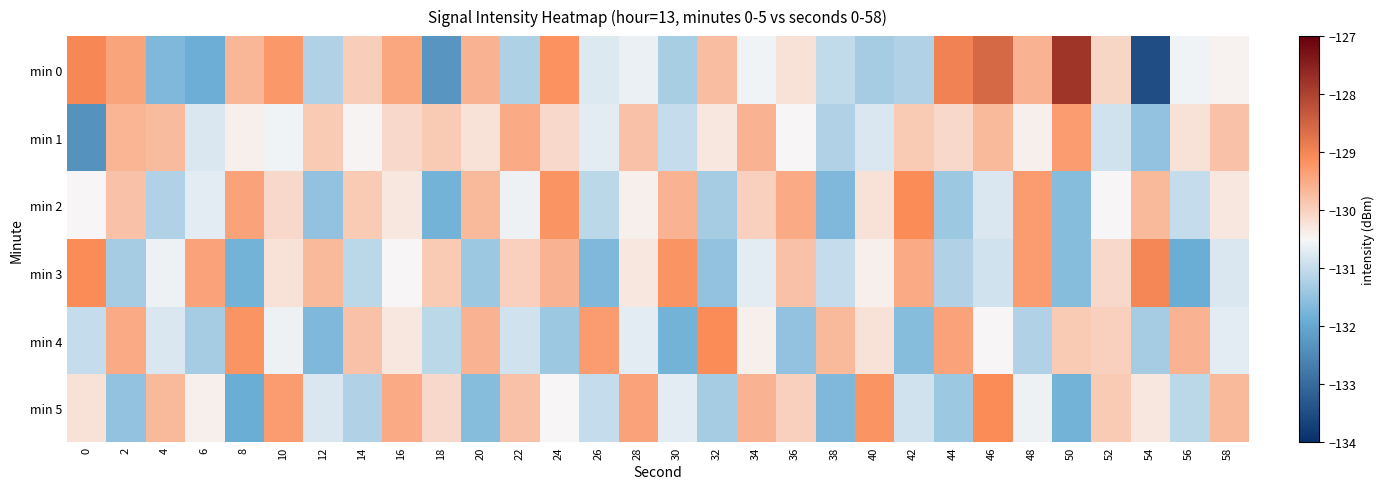

Reading left to right, list all the values displayed in this chart.

min 0: 0=-129.0	2=-129.4	4=-131.7	6=-131.9	8=-129.7	10=-129.3	12=-131.2	14=-130.0	16=-129.5	18=-132.3	20=-129.6	22=-131.2	24=-129.2	26=-130.8	28=-130.6	30=-131.3	32=-129.8	34=-130.6	36=-130.2	38=-131.0	40=-131.3	42=-131.2	44=-128.9	46=-128.6	48=-129.6	50=-127.8	52=-130.1	54=-133.5	56=-130.6	58=-130.4
min 1: 0=-132.3	2=-129.6	4=-129.7	6=-130.8	8=-130.4	10=-130.6	12=-129.9	14=-130.4	16=-130.1	18=-129.9	20=-130.2	22=-129.5	24=-130.1	26=-130.7	28=-129.8	30=-131.0	32=-130.3	34=-129.6	36=-130.5	38=-131.2	40=-130.8	42=-129.9	44=-130.1	46=-129.7	48=-130.4	50=-129.3	52=-130.9	54=-131.5	56=-130.2	58=-129.8
min 2: 0=-130.5	2=-129.8	4=-131.2	6=-130.7	8=-129.4	10=-130.1	12=-131.5	14=-129.9	16=-130.3	18=-131.8	20=-129.7	22=-130.6	24=-129.2	26=-131.1	28=-130.4	30=-129.6	32=-131.3	34=-130.0	36=-129.5	38=-131.7	40=-130.2	42=-129.1	44=-131.4	46=-130.8	48=-129.3	50=-131.6	52=-130.5	54=-129.7	56=-131.0	58=-130.3
min 3: 0=-129.1	2=-131.3	4=-130.6	6=-129.4	8=-131.8	10=-130.2	12=-129.7	14=-131.1	16=-130.5	18=-129.9	20=-131.4	22=-130.0	24=-129.6	26=-131.7	28=-130.3	30=-129.2	32=-131.5	34=-130.7	36=-129.8	38=-131.0	40=-130.4	42=-129.5	44=-131.2	46=-130.9	48=-129.3	50=-131.6	52=-130.1	54=-129.0	56=-131.9	58=-130.8
min 4: 0=-131.0	2=-129.5	4=-130.8	6=-131.3	8=-129.2	10=-130.6	12=-131.7	14=-129.8	16=-130.3	18=-131.1	20=-129.6	22=-130.9	24=-131.4	26=-129.3	28=-130.7	30=-131.8	32=-129.1	34=-130.4	36=-131.5	38=-129.7	40=-130.2	42=-131.6	44=-129.4	46=-130.5	48=-131.2	50=-129.9	52=-130.0	54=-131.3	56=-129.6	58=-130.7
min 5: 0=-130.2	2=-131.5	4=-129.7	6=-130.4	8=-131.9	10=-129.3	12=-130.8	14=-131.2	16=-129.5	18=-130.1	20=-131.6	22=-129.8	24=-130.5	26=-131.0	28=-129.4	30=-130.7	32=-131.3	34=-129.6	36=-130.0	38=-131.7	40=-129.2	42=-130.9	44=-131.4	46=-129.1	48=-130.6	50=-131.8	52=-129.9	54=-130.3	56=-131.1	58=-129.7